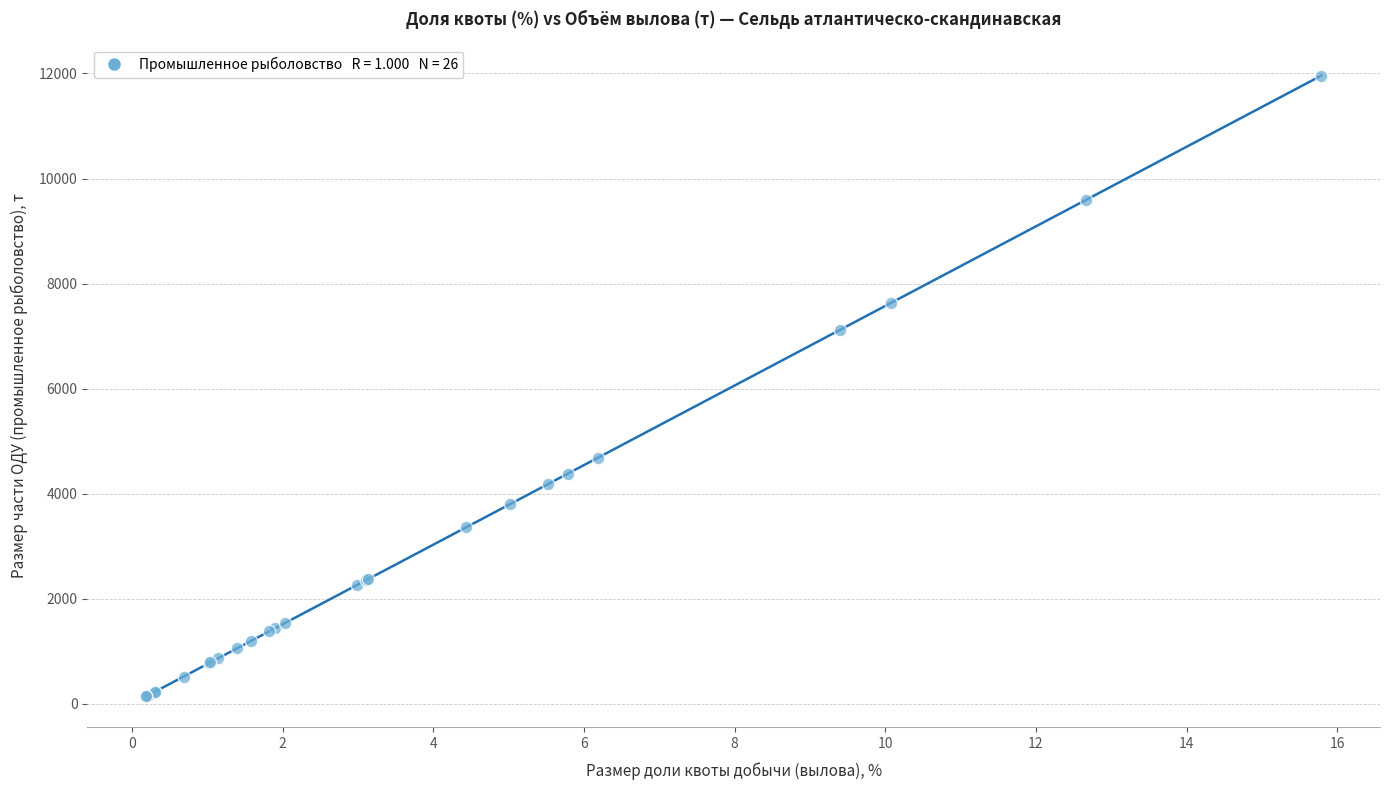

What Y value in the scatter plot is closest to 6049?

7121.6